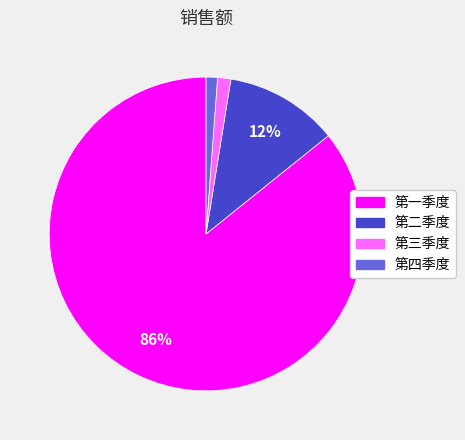

Which category has the biggest portion of the pie?

第一季度